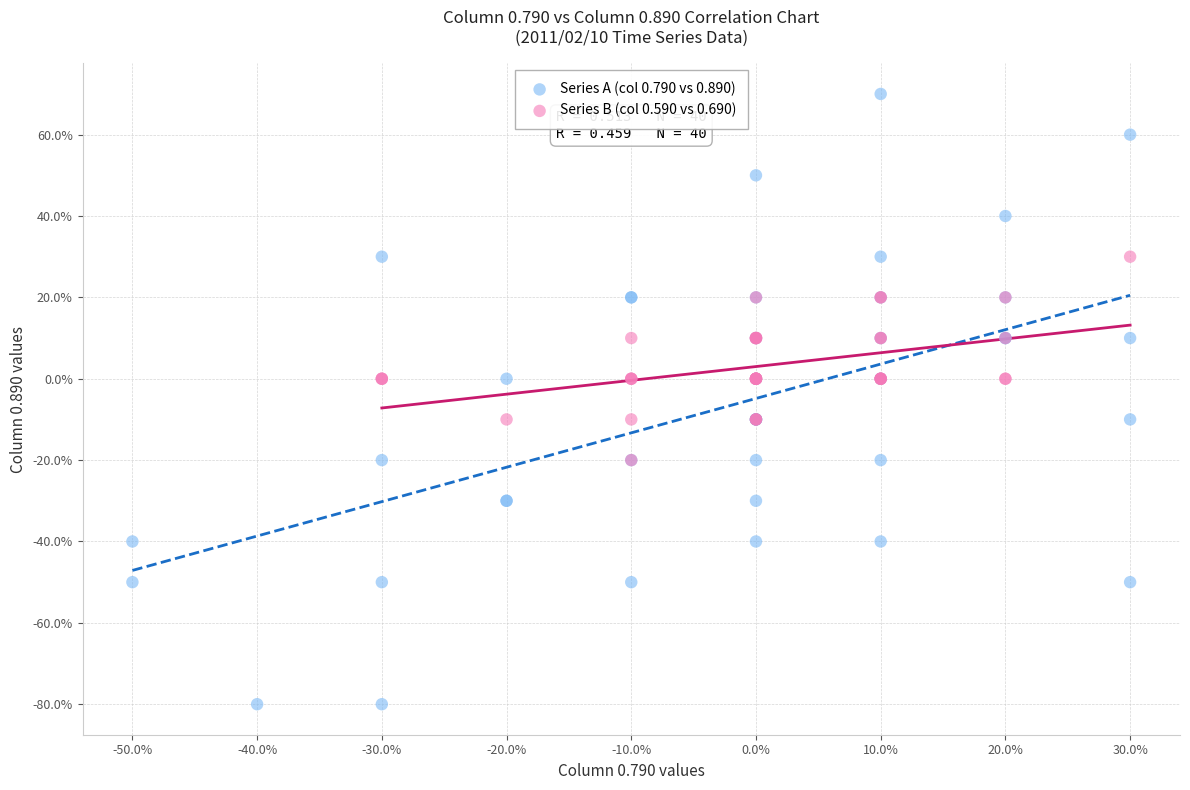

Which series reaches the minimum Y coordinate?

Series A (col 0.790 vs 0.890)